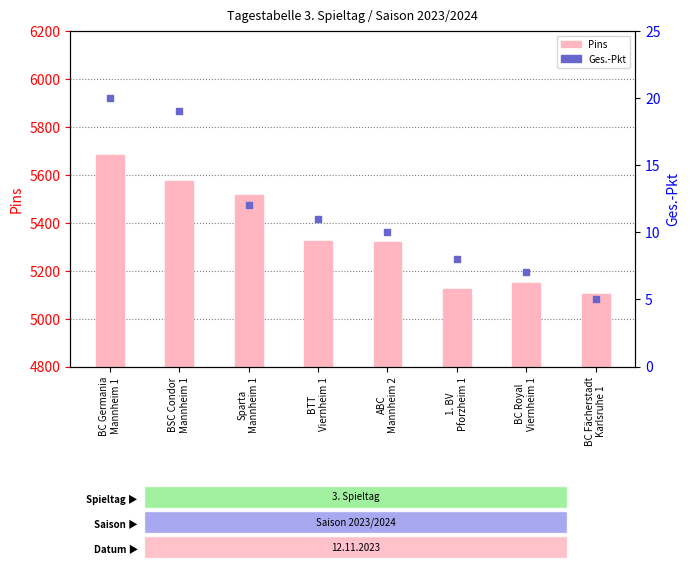

Is the value of Ges.-Pkt at 1. BV
Pforzheim 1 greater than the value of Pins at 1. BV
Pforzheim 1?

No